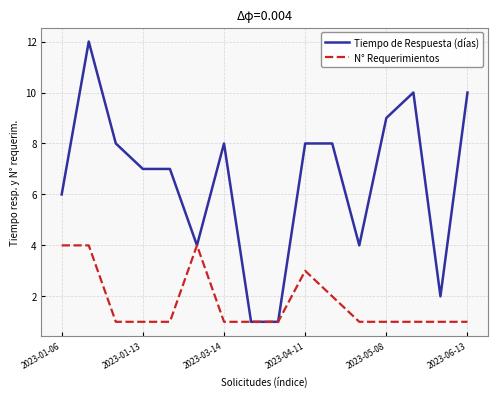

Which series has the largest range (max minus min)?

Tiempo de Respuesta (días)